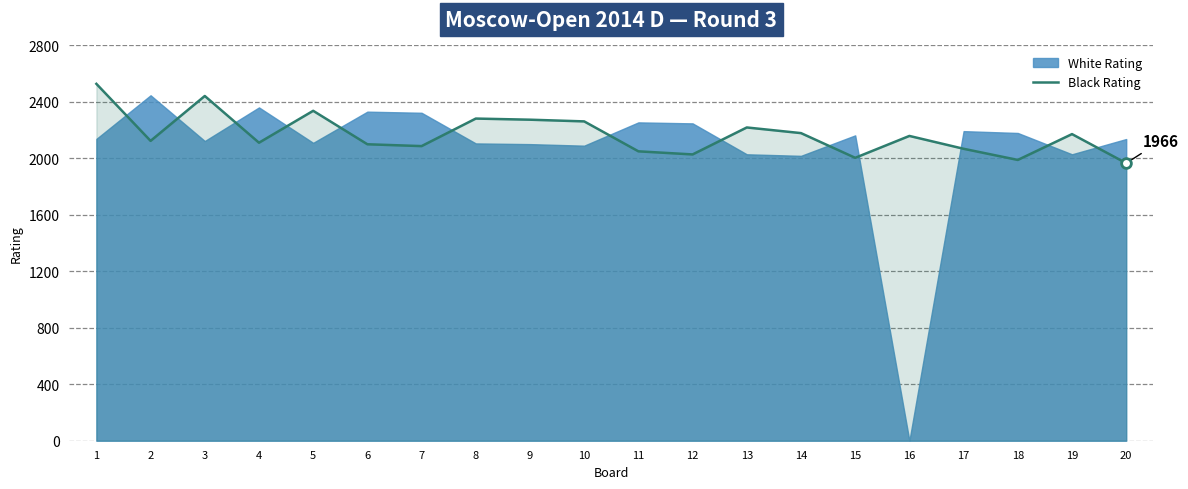

The chart shows a value of 2720 at 15. True or false?

False